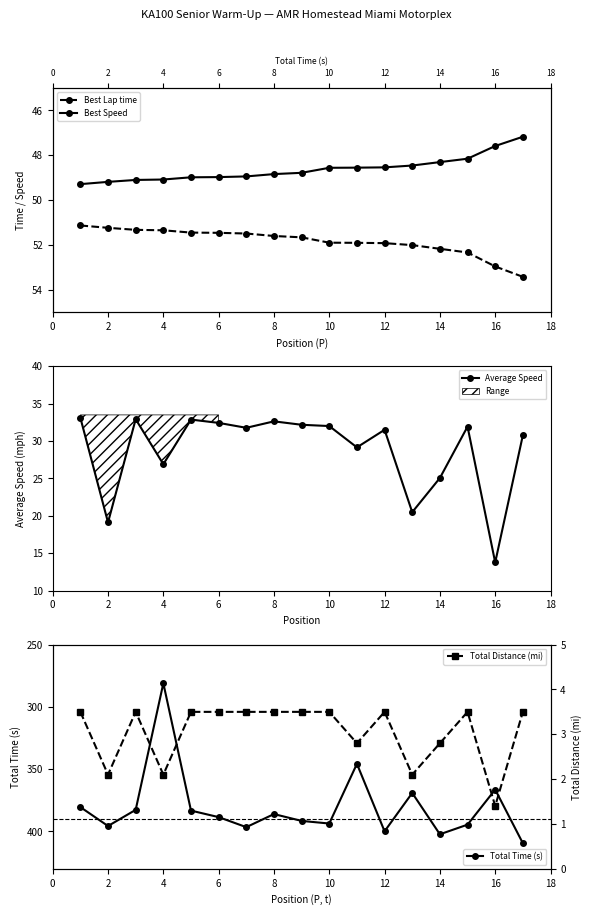

The value of Average Speed at 12 is 31.5. True or false?

True